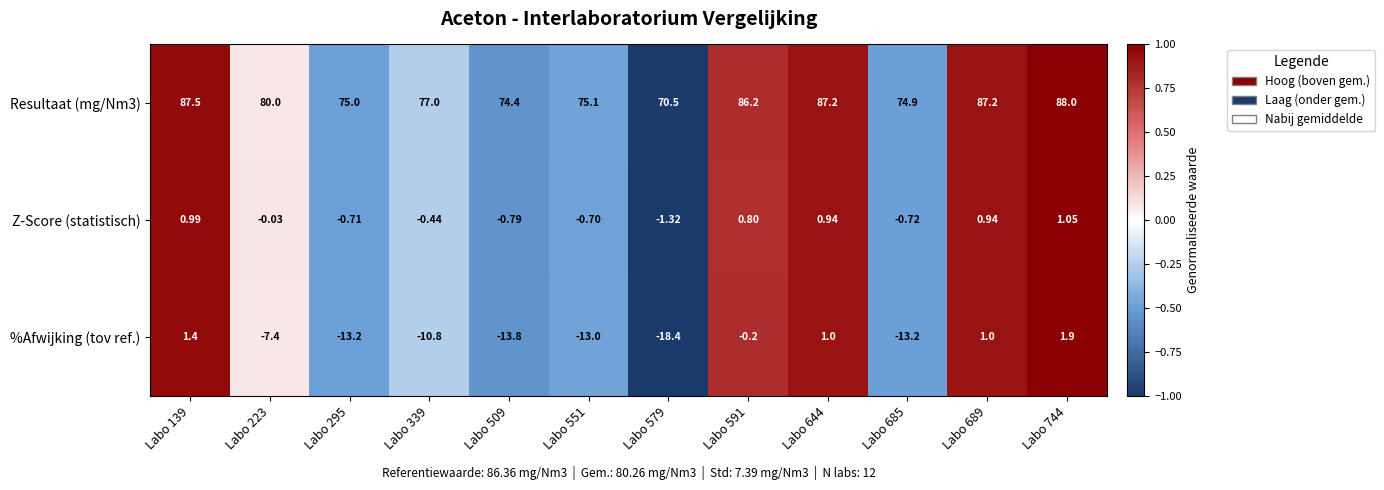

How many positive values does the %Afwijking (tov ref.) series have?

4